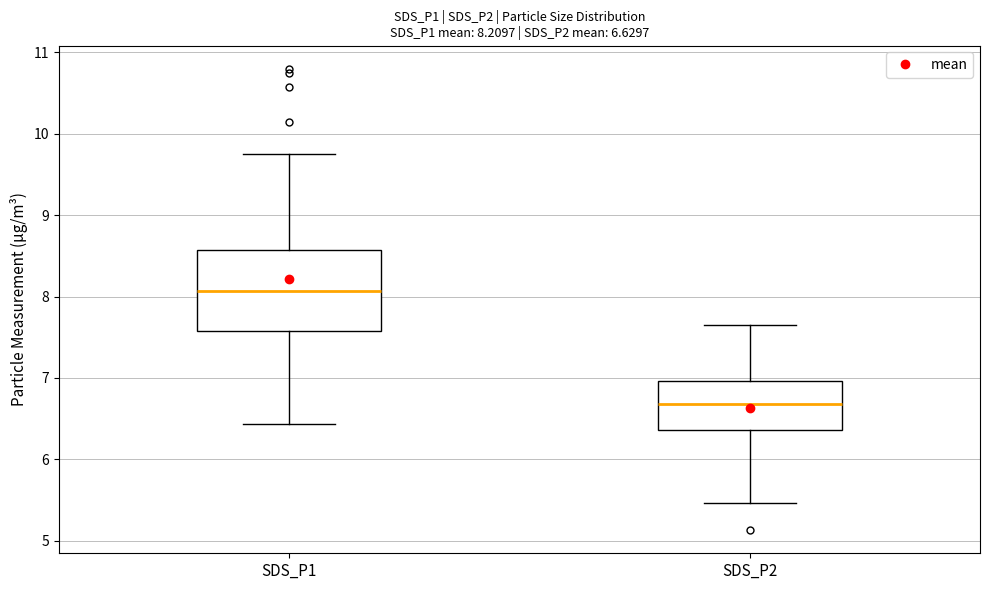

Which box has the highest median line?

SDS_P1